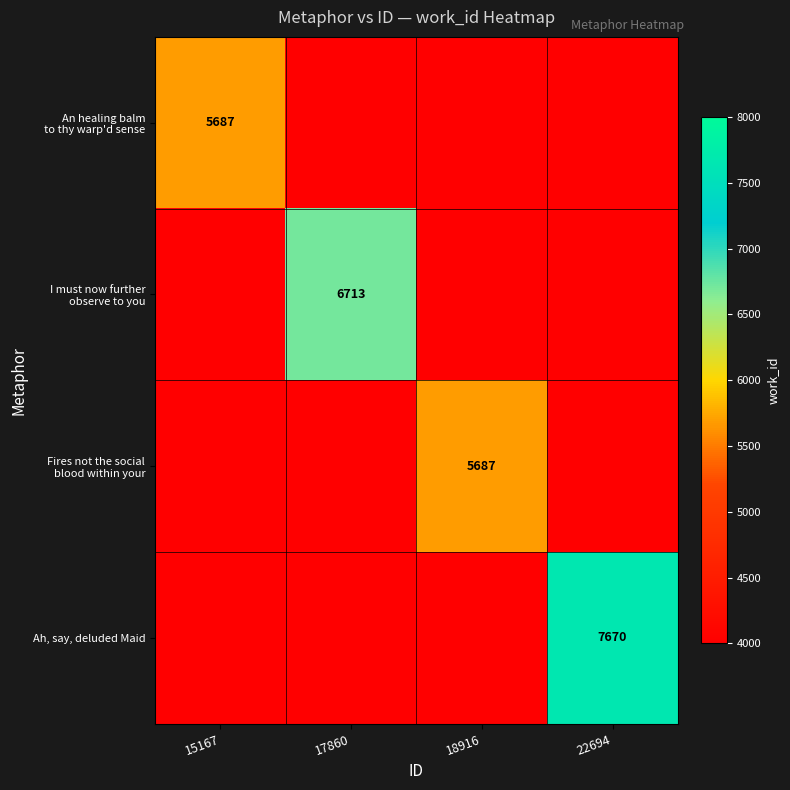

The Ah, say, deluded Maid series shows 2125 at 22694. True or false?

False